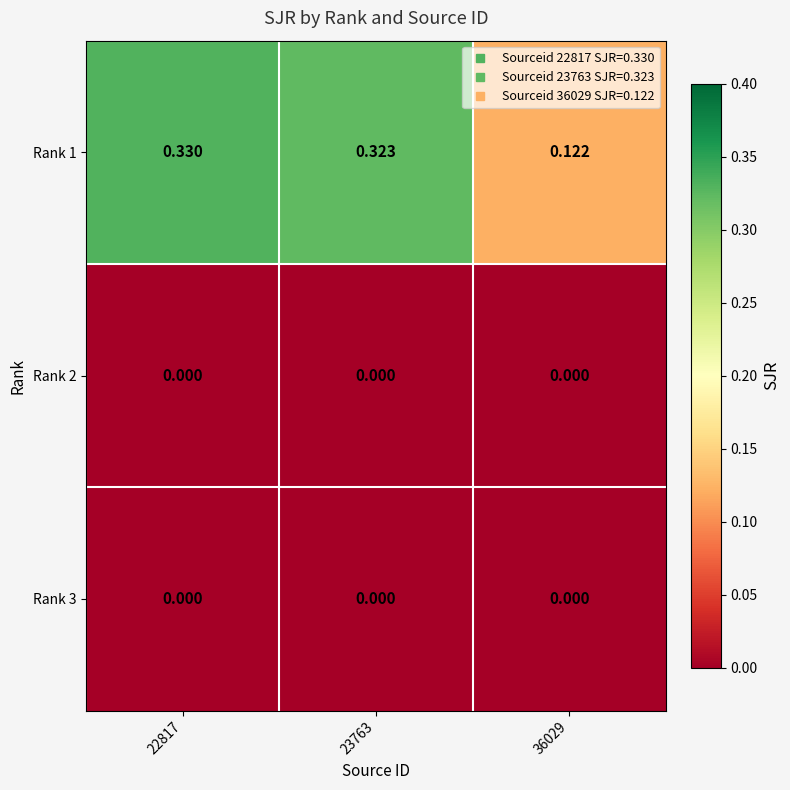

Is the value of Rank 1 at 22817 greater than the value of Rank 2 at 22817?

Yes